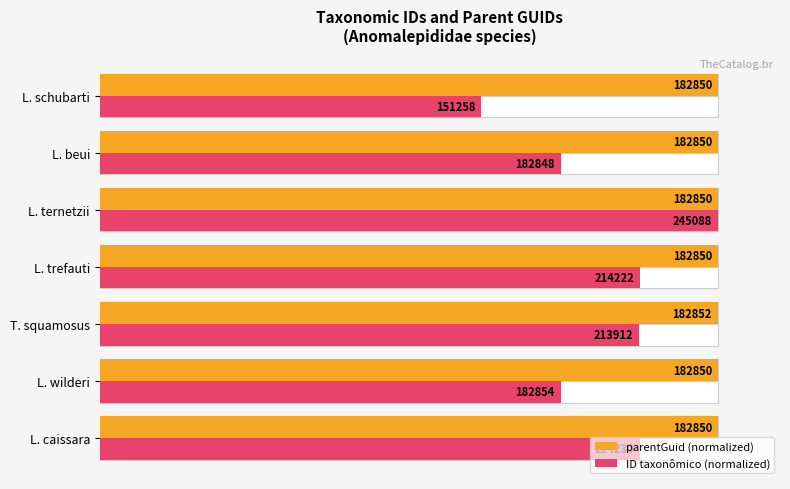

What is the difference between the maximum and minimum values in the ID taxonômico (normalized) series?

38.3